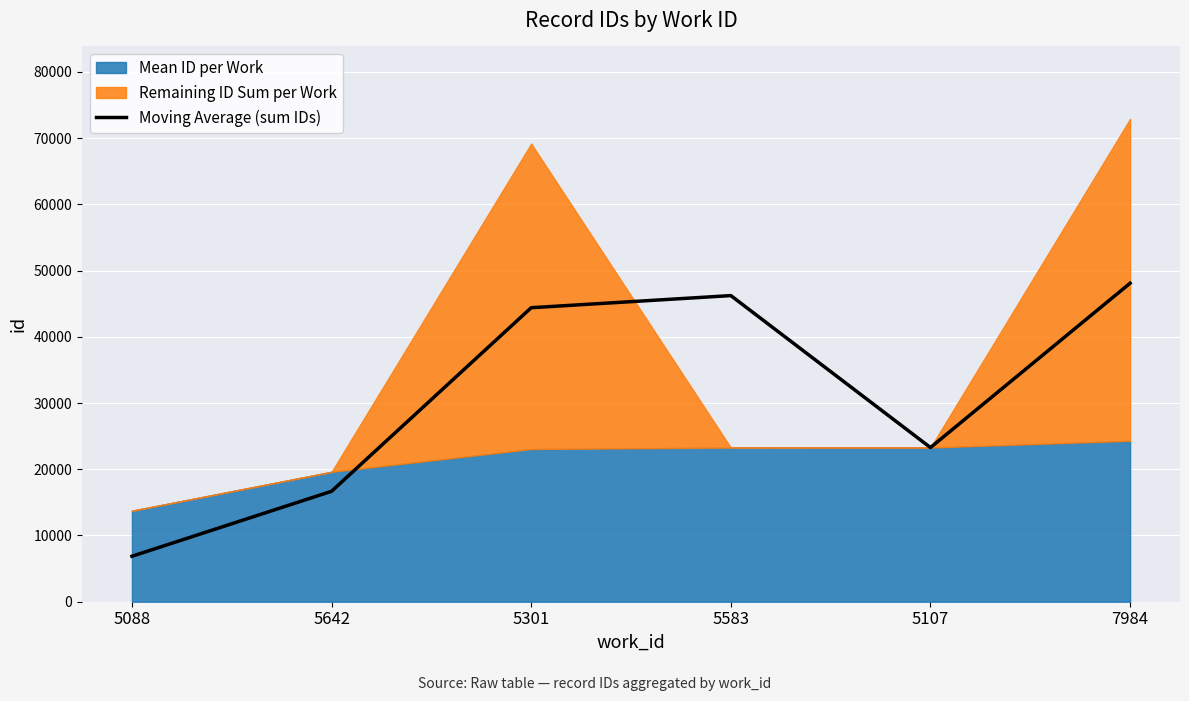

What is the difference between the second highest and second lowest values?

29550.5